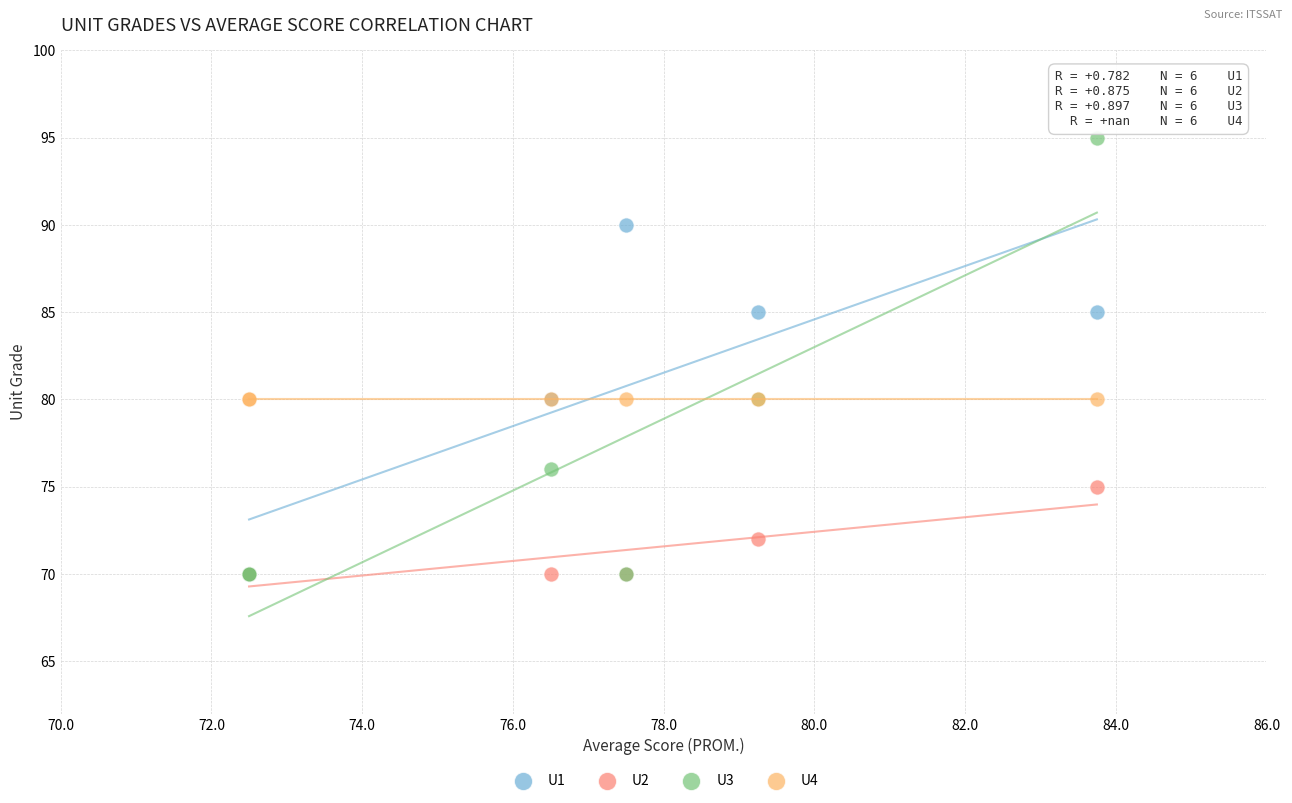

What are all the series names shown in the legend?

U1, U2, U3, U4